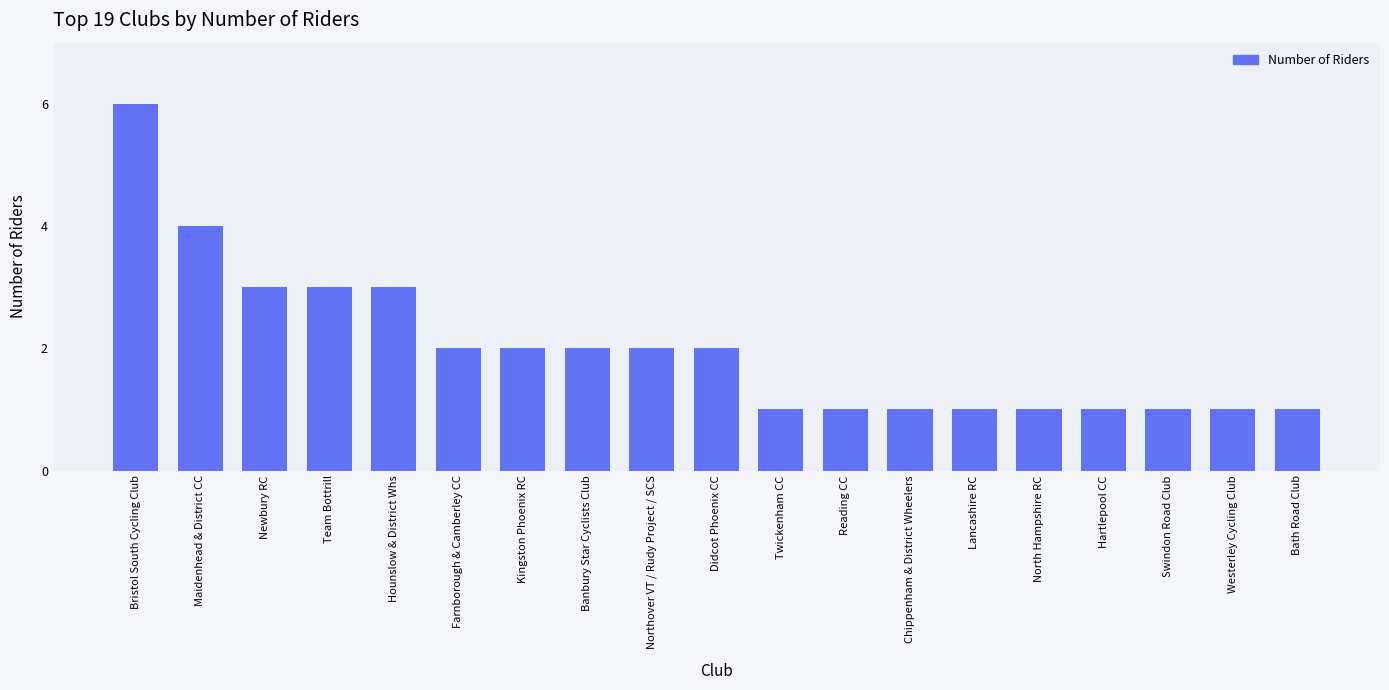

Is it true that the value at Hounslow & District Whs is 1?

False